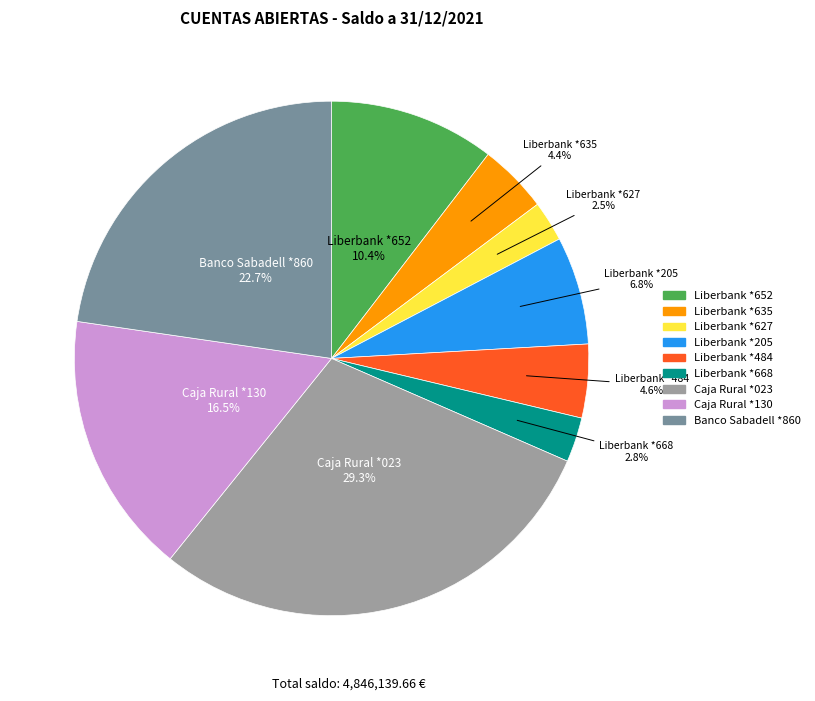

To the nearest percent, what is the average slice percentage?

11%